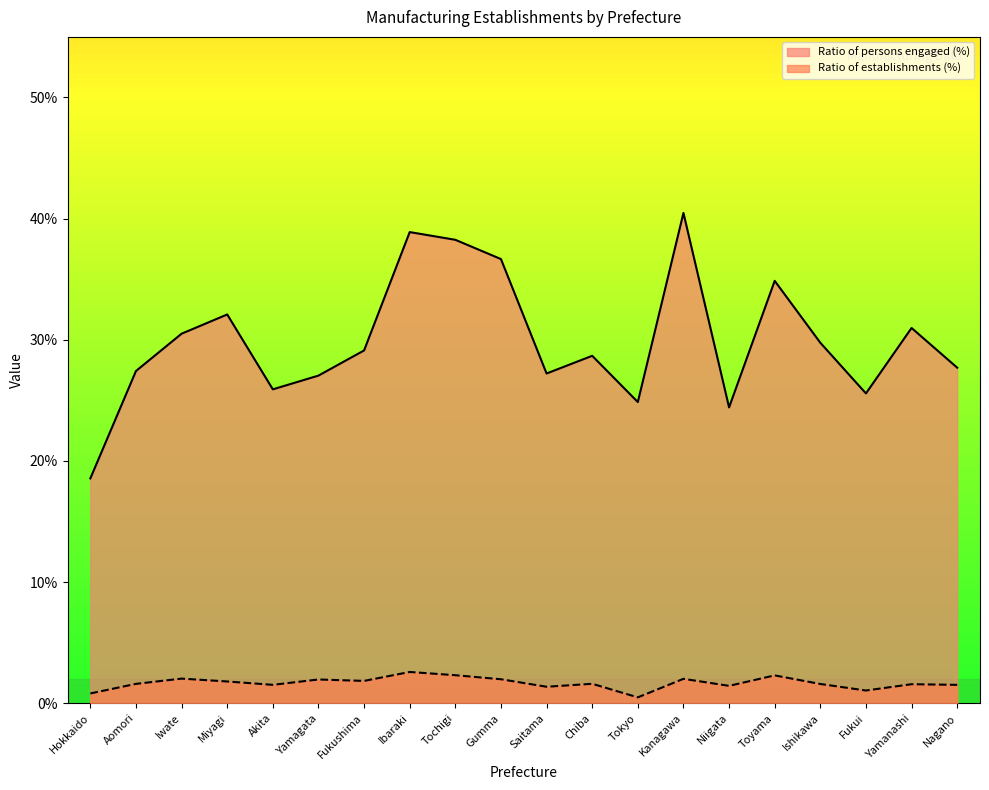

What is the lowest value of the Ratio of establishments (%) series?

0.5